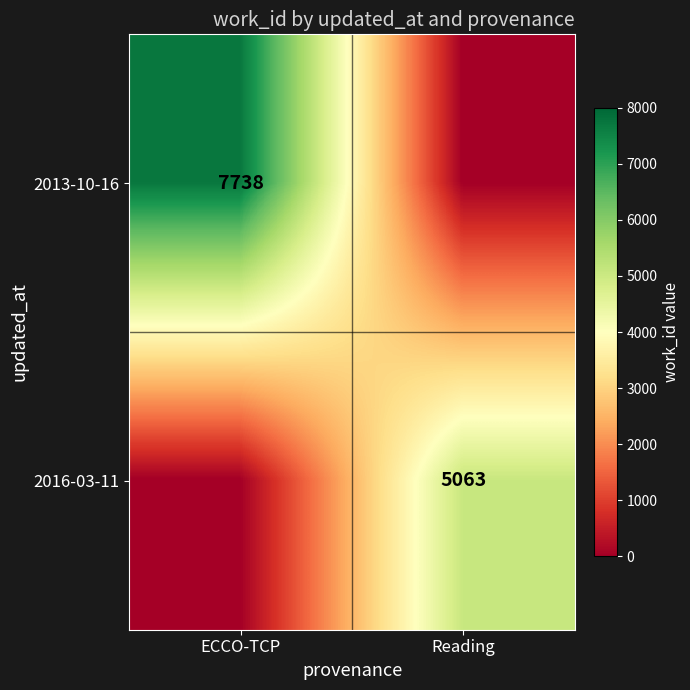

The value of 2016-03-11 at Reading is 5063. True or false?

True